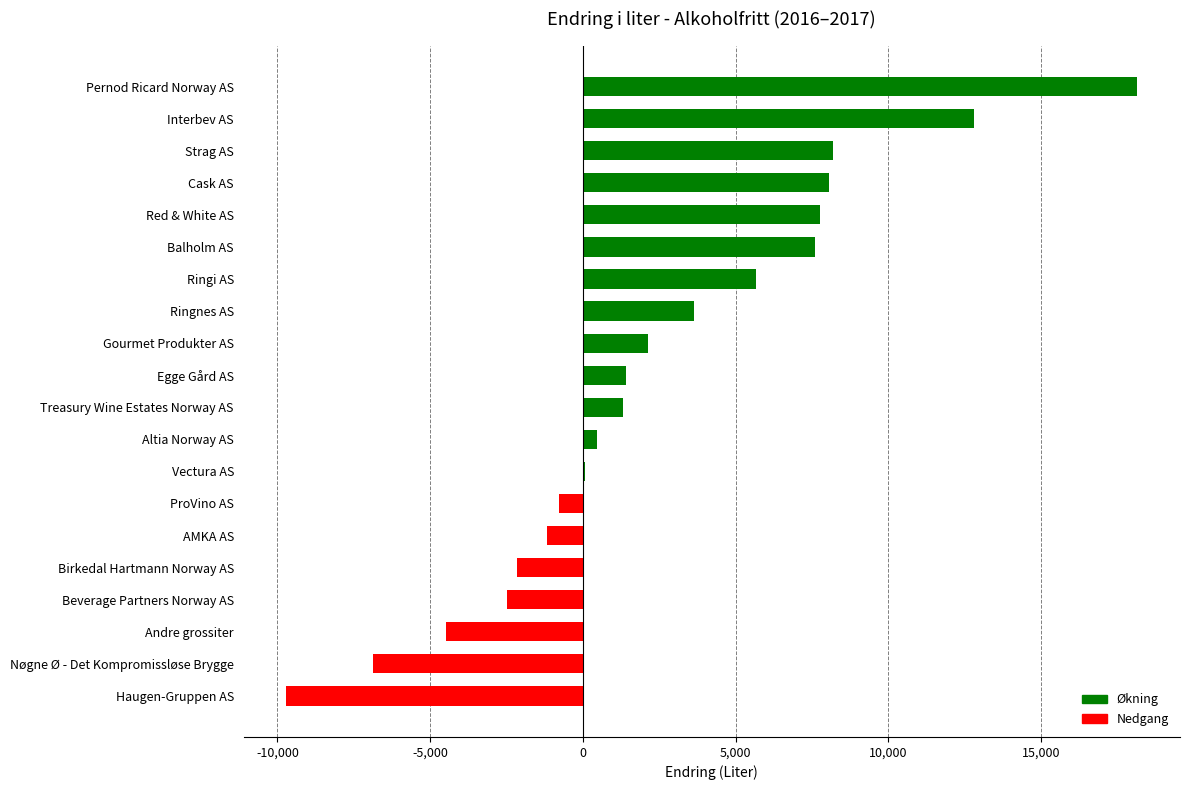

Where is the data nearest to the value 4220?

Ringnes AS